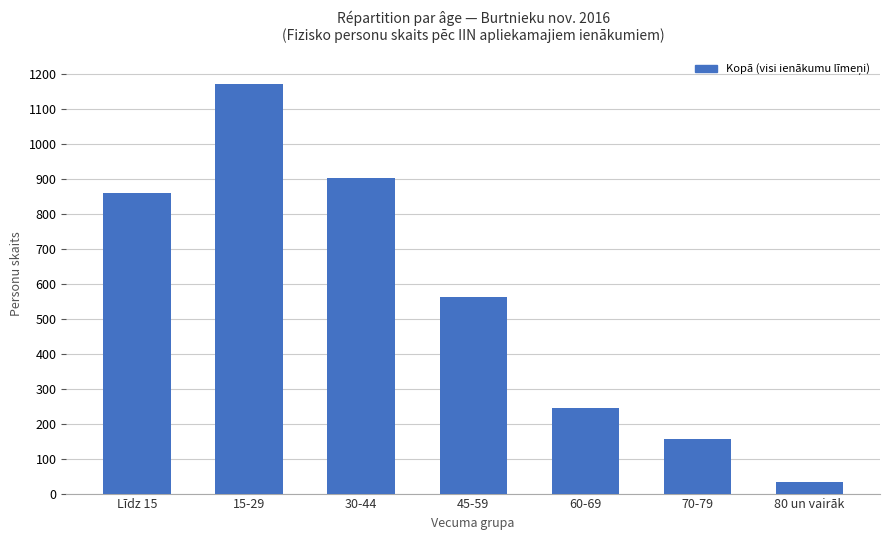

What value does the data have at 60-69?

246